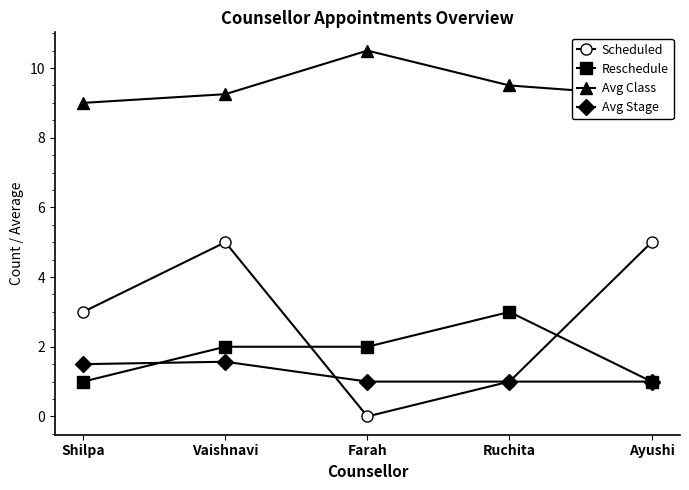

List the series in order of their peak value, lowest first.

Avg Stage, Reschedule, Scheduled, Avg Class